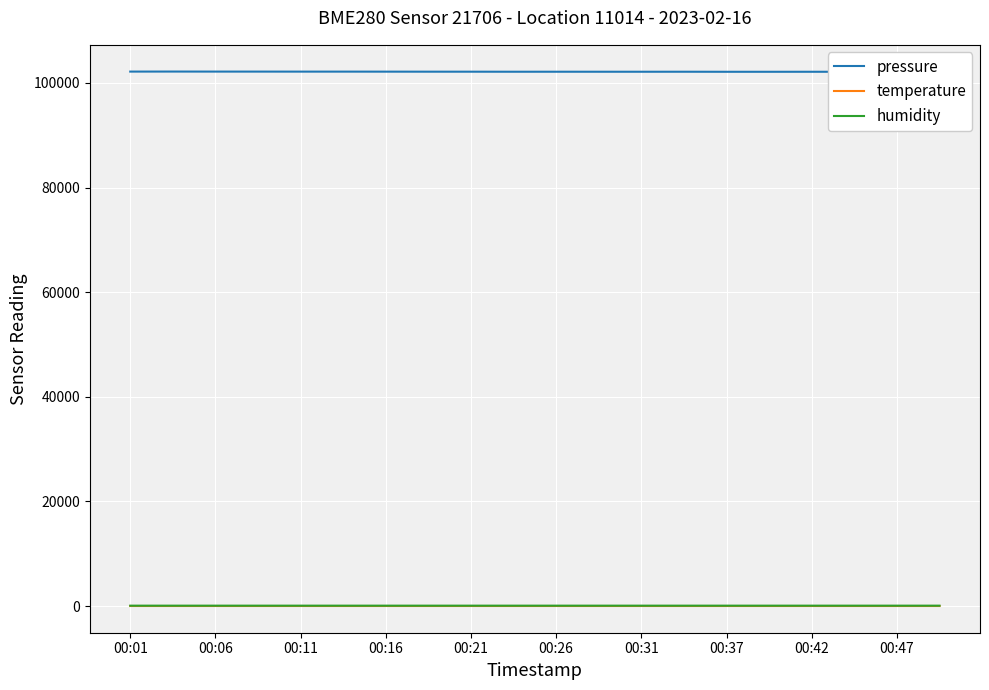

What is the difference between the highest and lowest values at 11?

102129.7